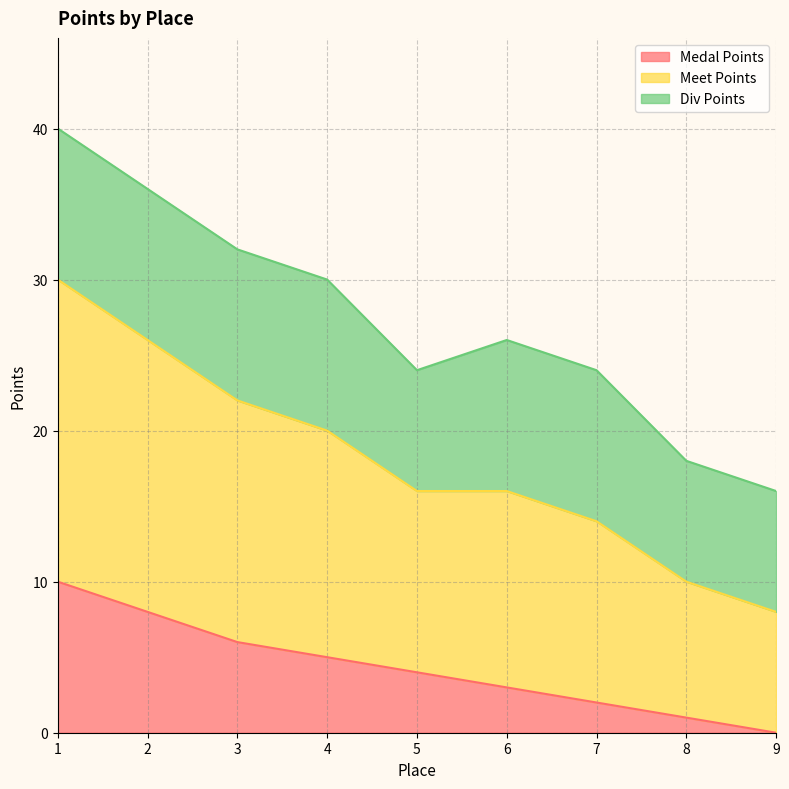

Count the number of categories in the chart.

9